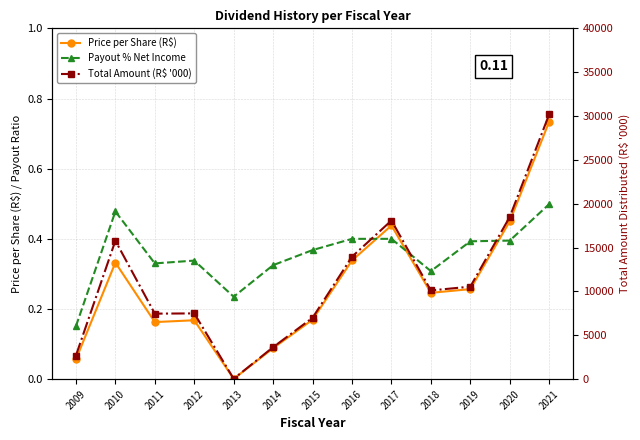

Between 2017 and 2021, which is larger?

2021